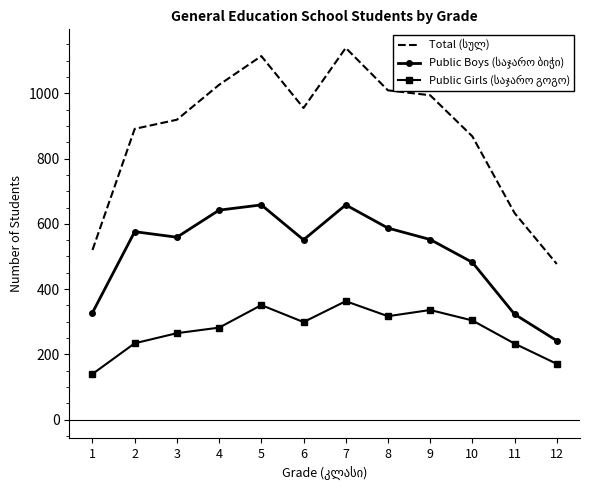

What is the difference between the highest and lowest values at 5?

763